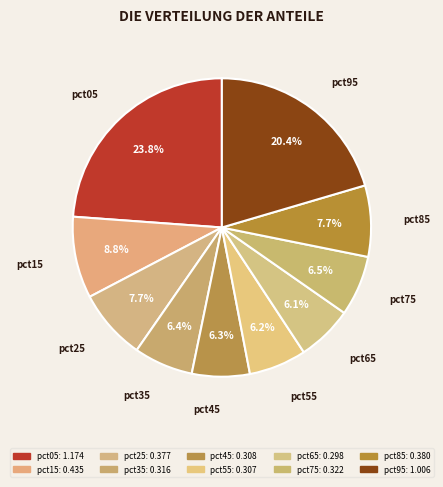

How many slices are in this pie chart?

10